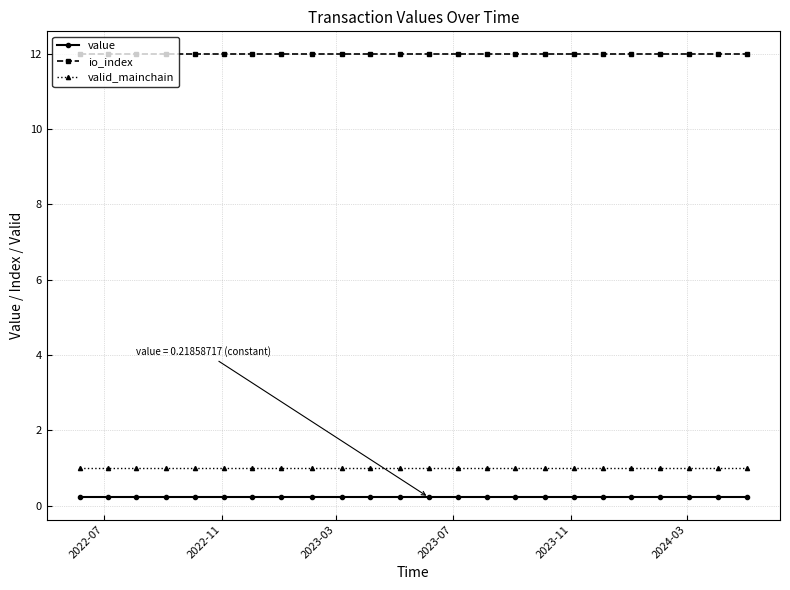

List the series in order of their peak value, lowest first.

value, valid_mainchain, io_index